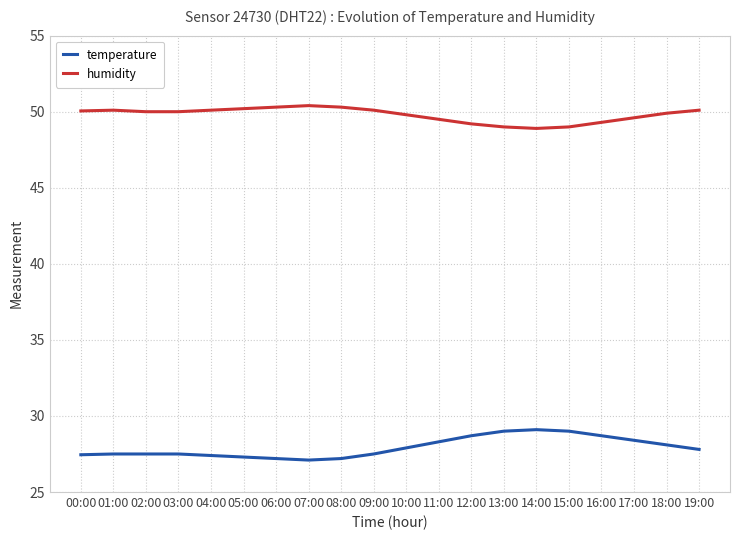

True or false: humidity and temperature intersect in this chart.

False